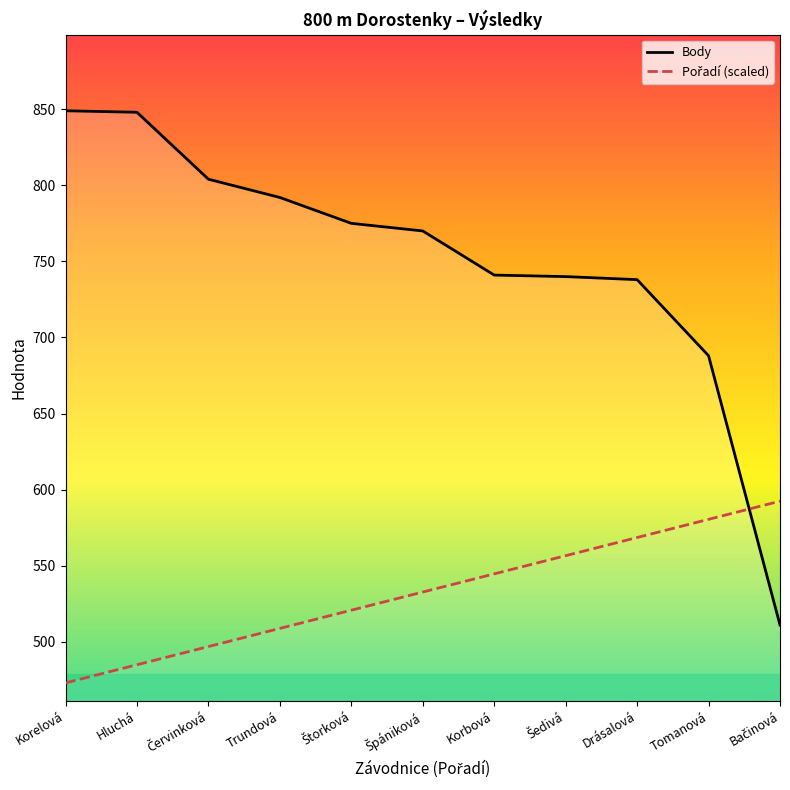

What is the difference between the Pořadí (scaled) values at Červinková and Korbová?

47.8